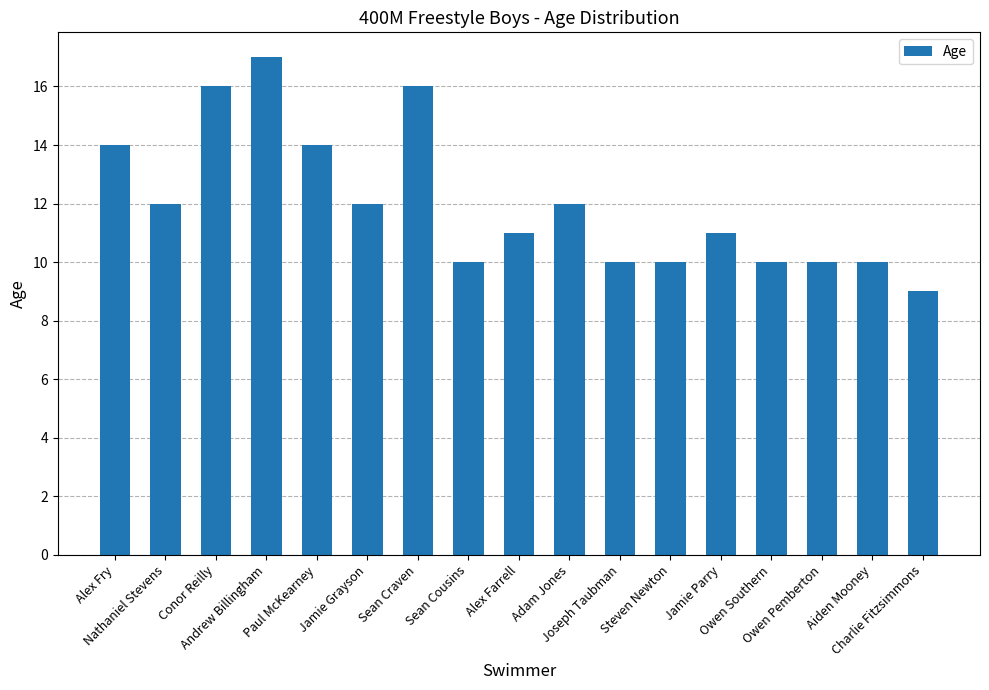

What is the minimum value shown in the chart?

9